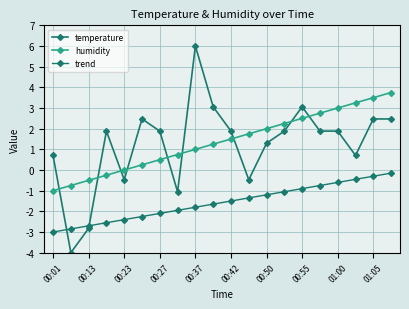

True or false: trend has more than 0 interior local peaks.

False